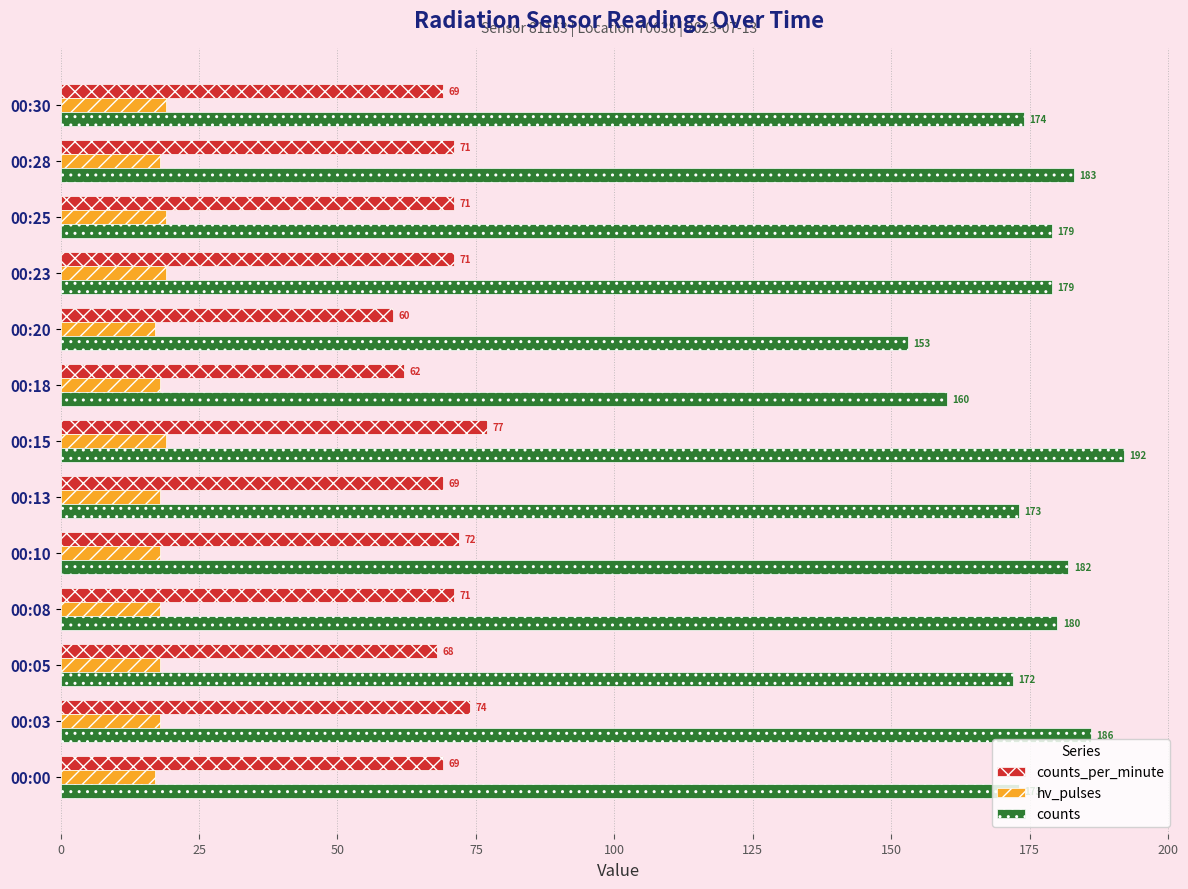

What is the average value of the counts_per_minute series?

70